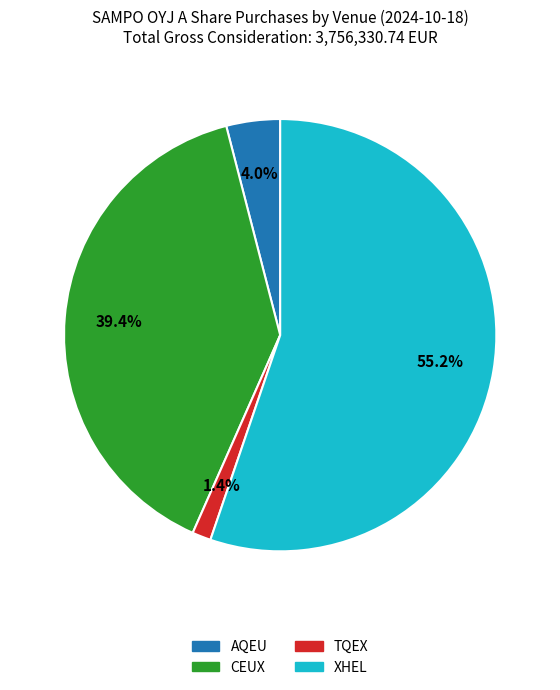

How many segments does this pie chart have?

4